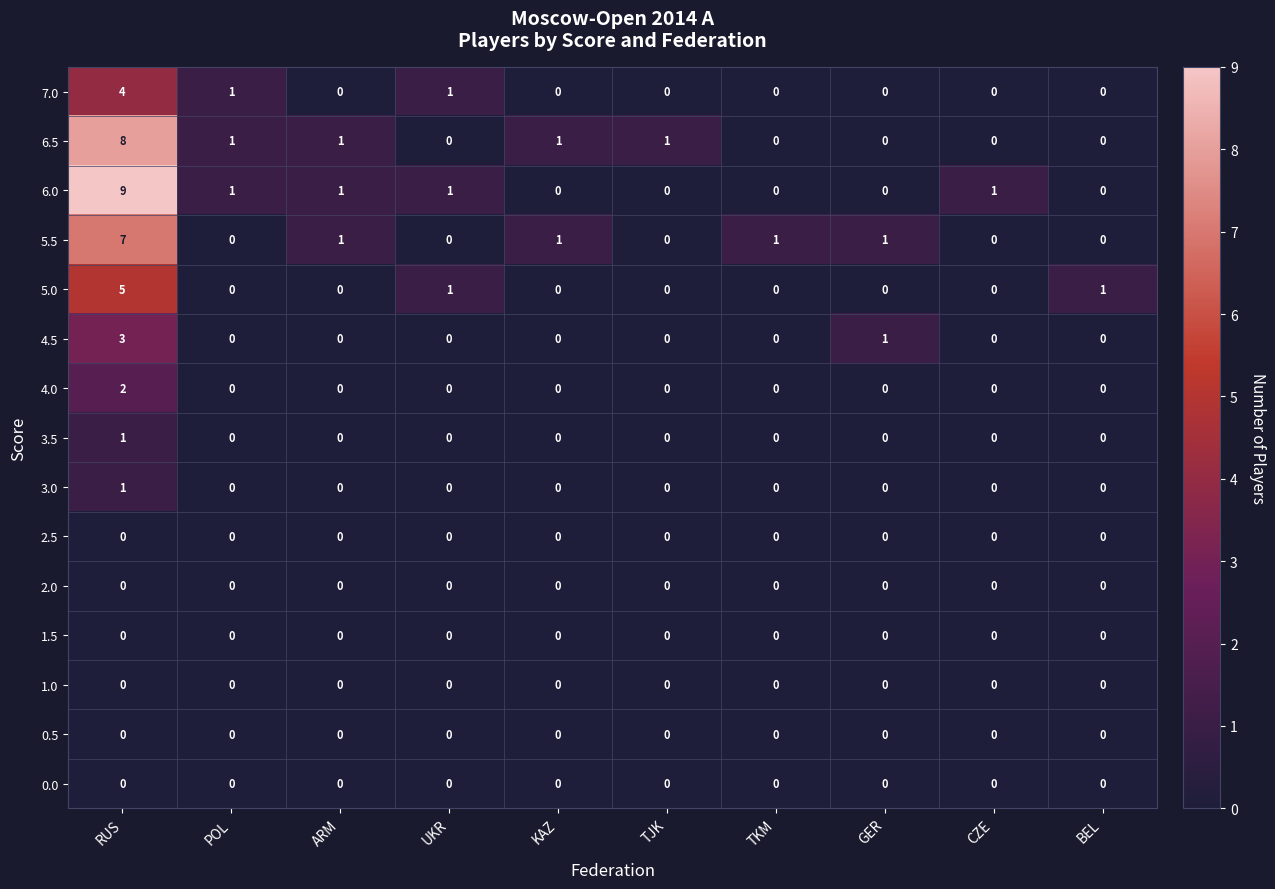

How many values in the 4.5 series exceed 0?

2